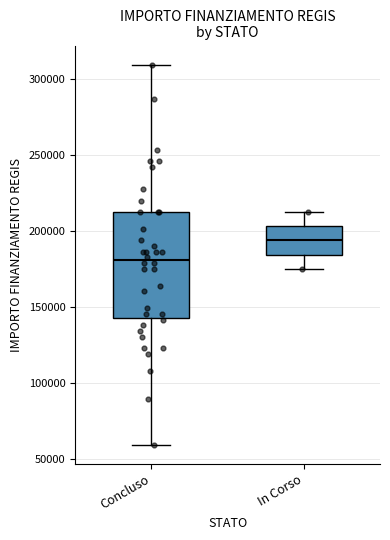

Reading left to right, transcribe this box plot: for each box, give where its median line is, the range the box spans, and where its two whiskers end, as read against the y-axis. The values are not printed on the chart, so give them approximately, as read against the axis.

Concluso: median 180000, box 145000 to 210000, whiskers 60000 to 310000
In Corso: median 195000, box 185000 to 205000, whiskers 175000 to 210000